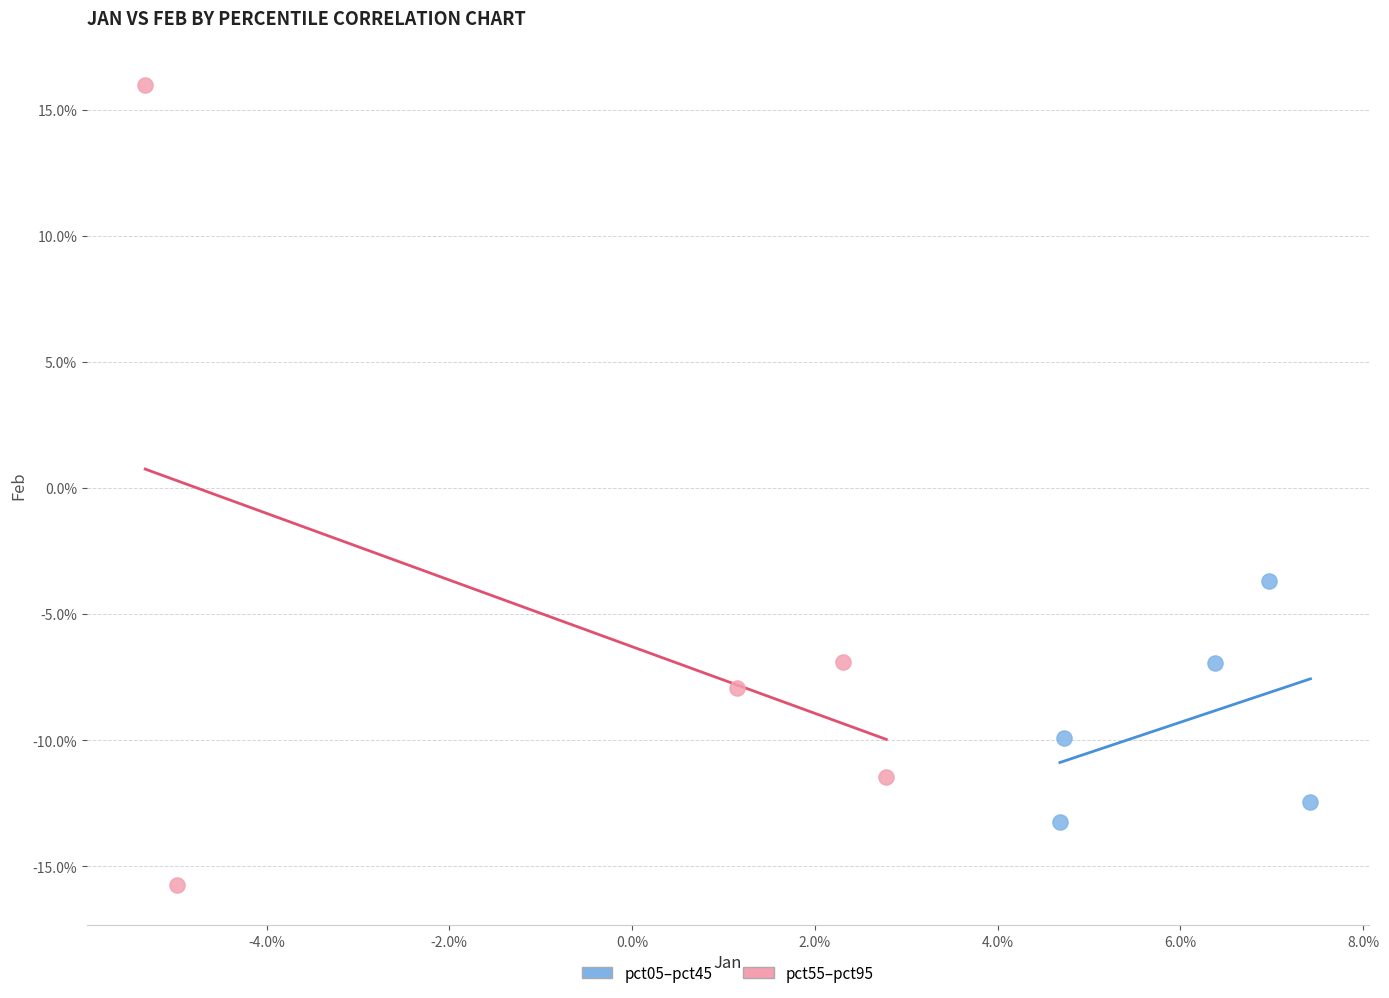

Which series has the largest Y range (max minus min)?

pct55–pct95